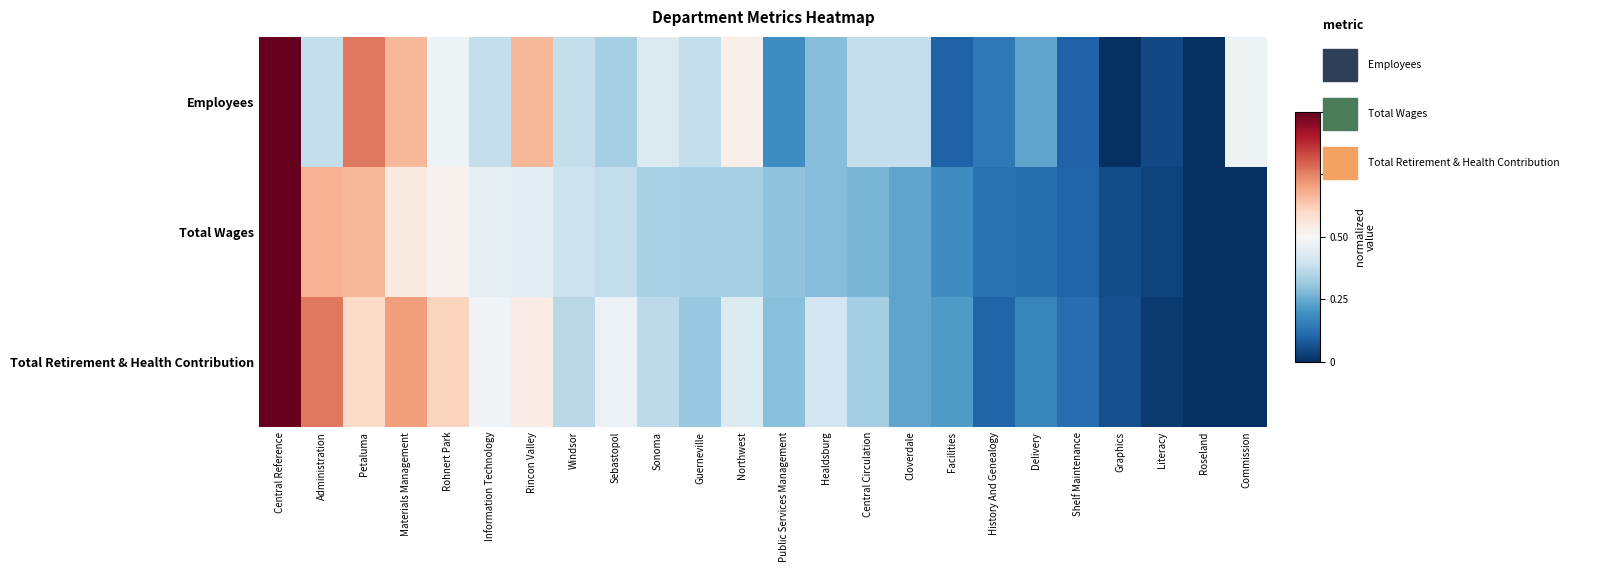

Which series changed the most between Healdsburg and Commission?

Total Retirement & Health Contribution